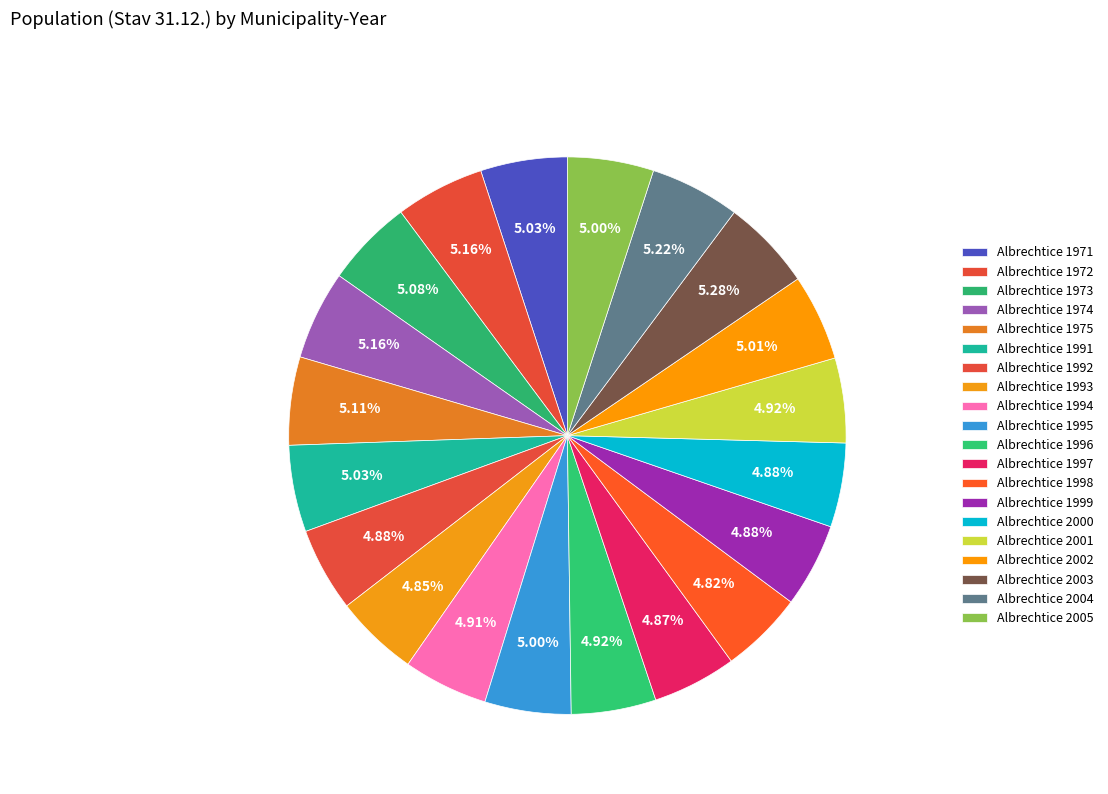

To the nearest percent, what is the average slice percentage?

5%